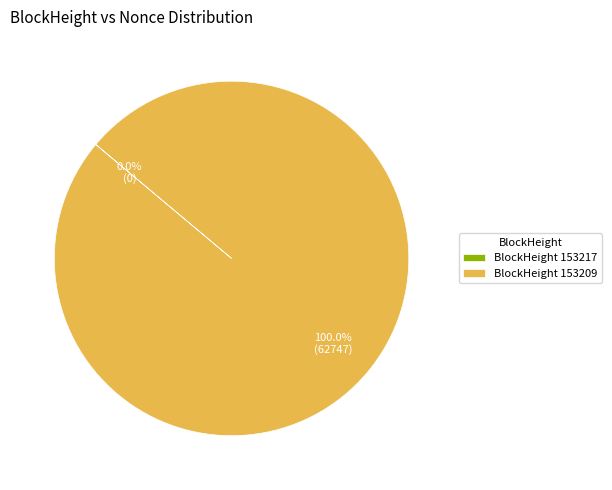

Count the number of slices in the pie.

2